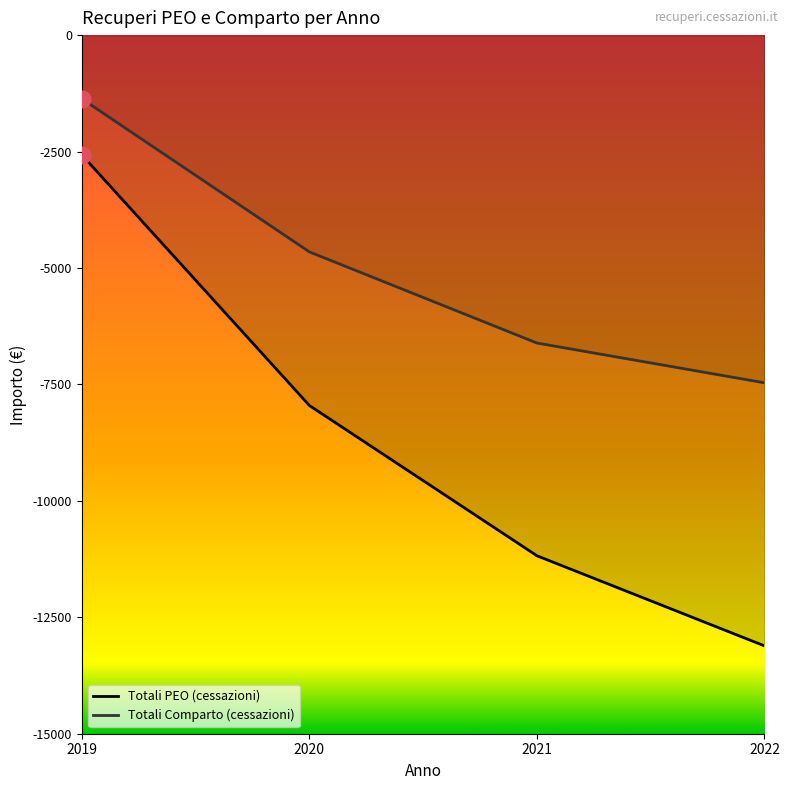

What is the value of the Totali PEO (cessazioni) point at the 3rd from the left?

-11179.5